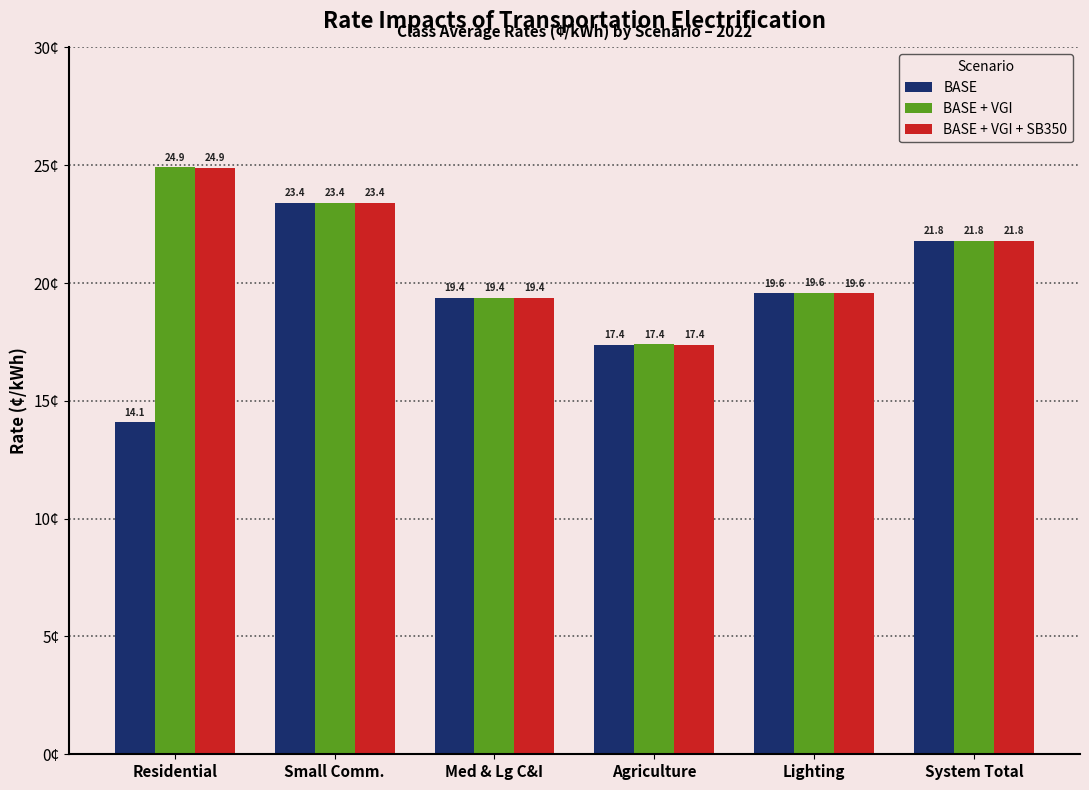

How many distinct data groups are displayed?

3